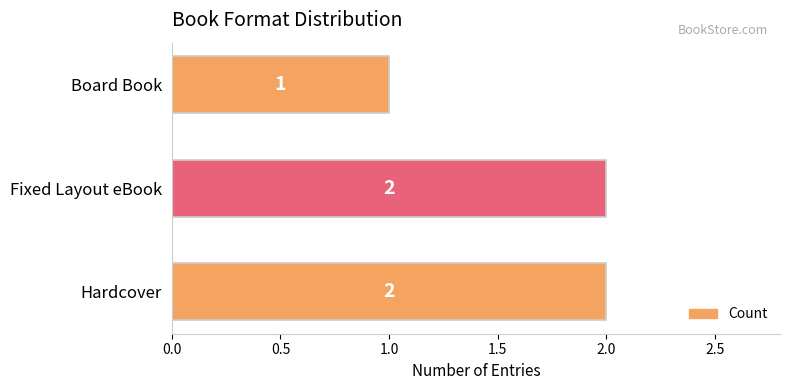

Which category has the lowest value across all series?

Board Book